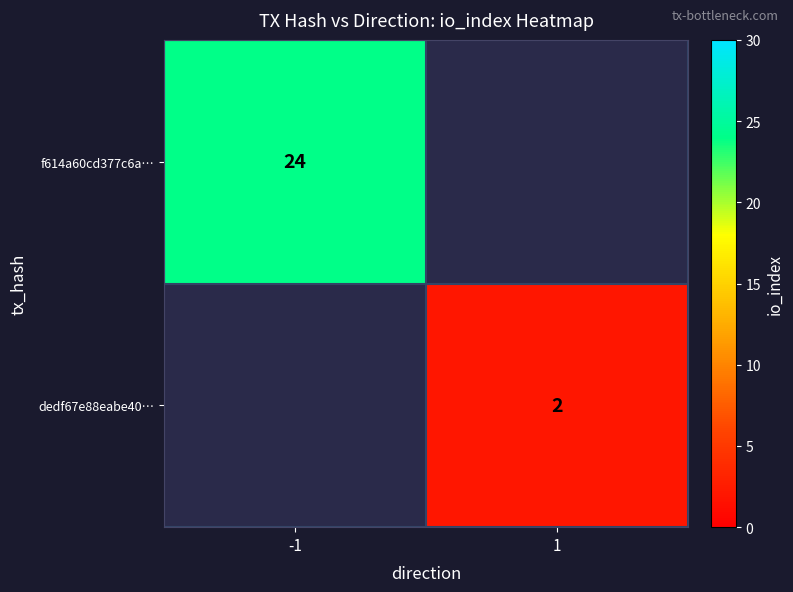

The f614a60cd377c6a… series shows 24 at -1. True or false?

True